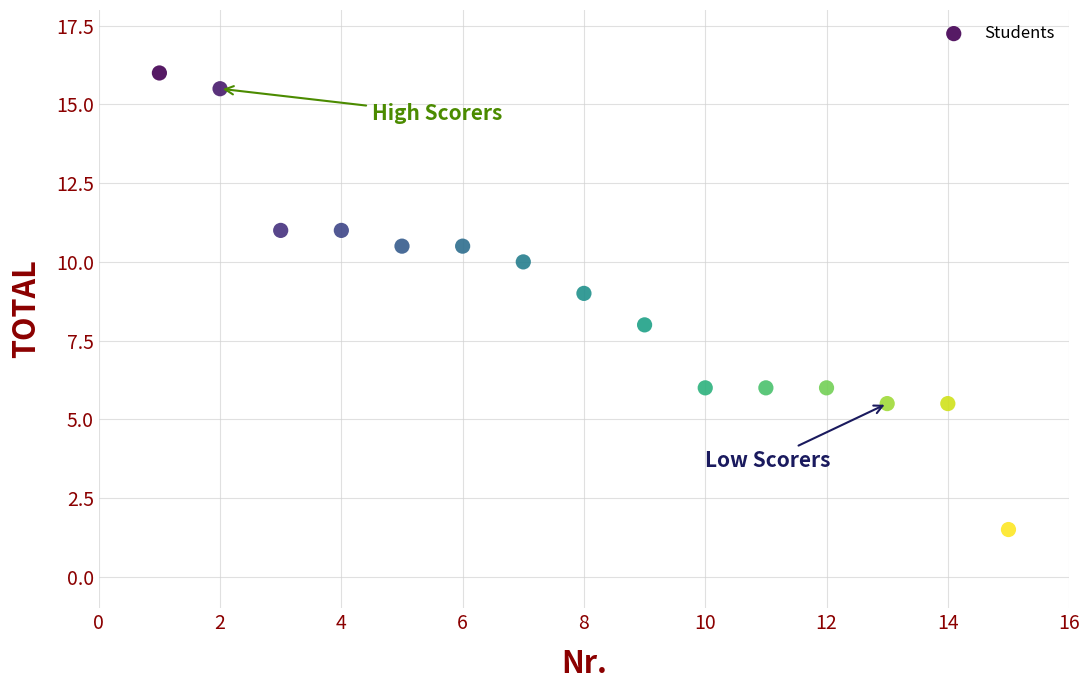

What is the range of Y values (max minus min)?

14.5